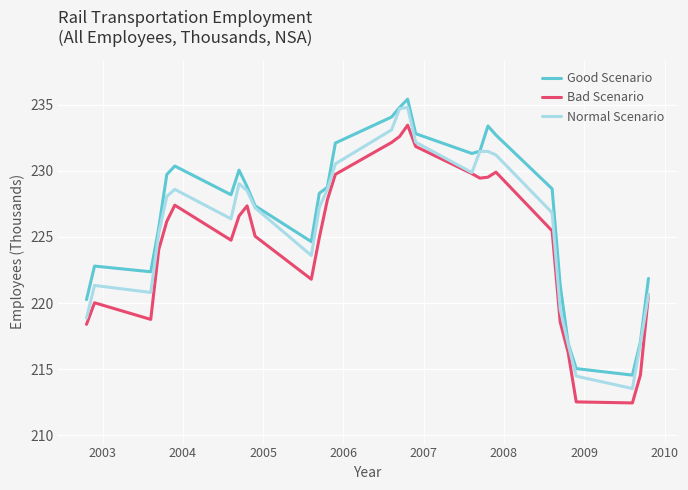

What are all the series names shown in the legend?

Good Scenario, Bad Scenario, Normal Scenario